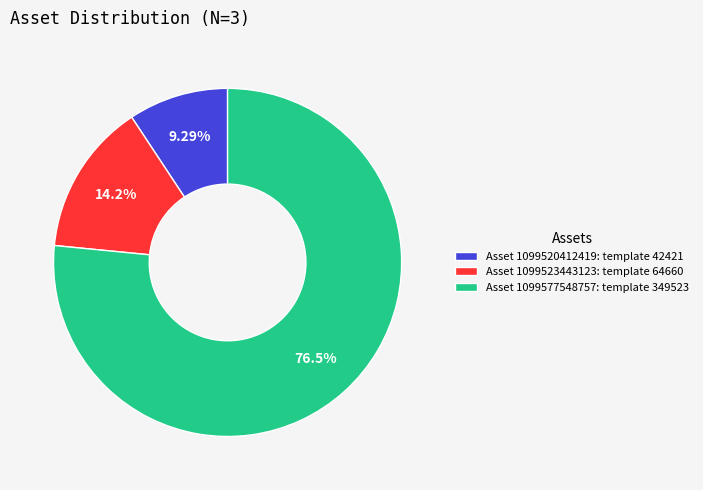

Rank the categories by value from lowest to highest.

Asset 1099520412419: template 42421, Asset 1099523443123: template 64660, Asset 1099577548757: template 349523